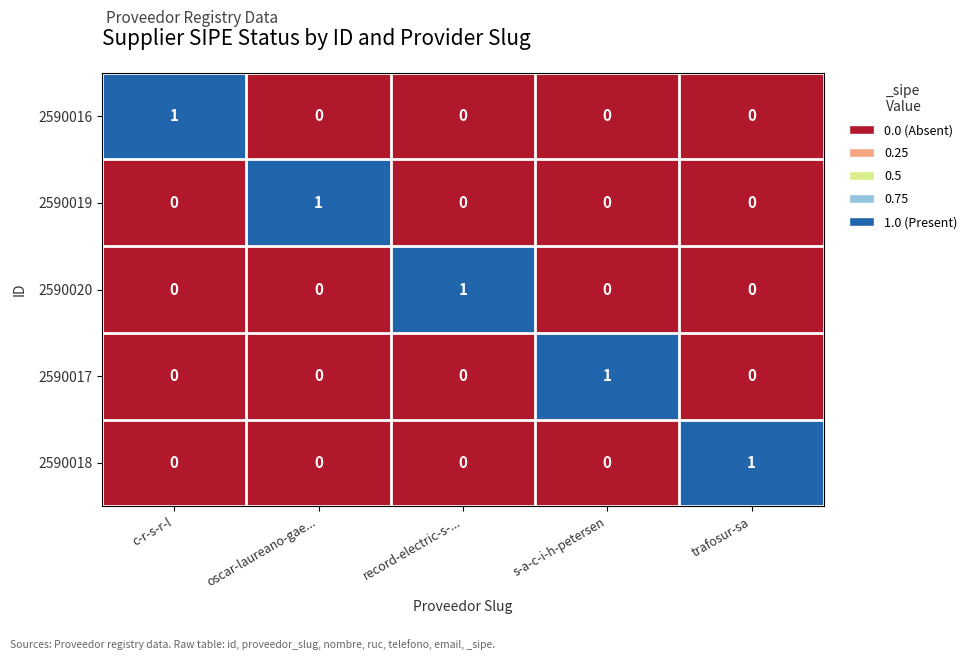

The 2590017 series shows 0 at oscar-laureano-gae.... True or false?

True